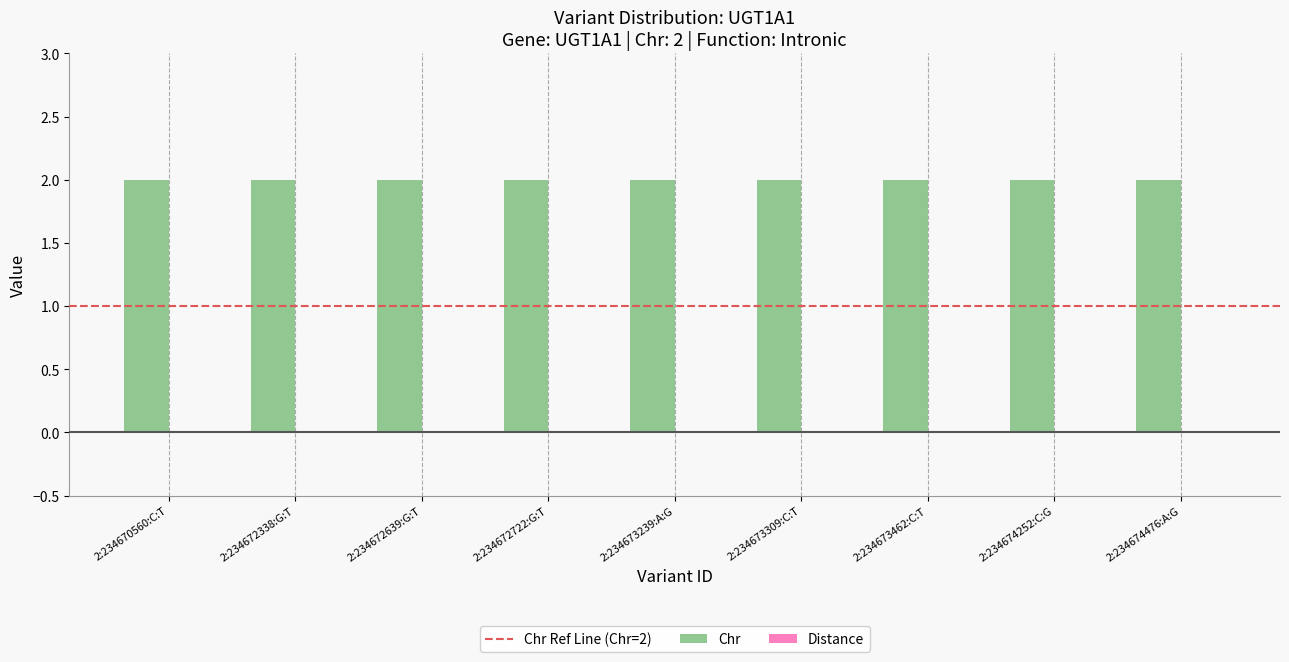

Rank the series at 2:234672338:G:T from highest to lowest value.

Chr, Distance